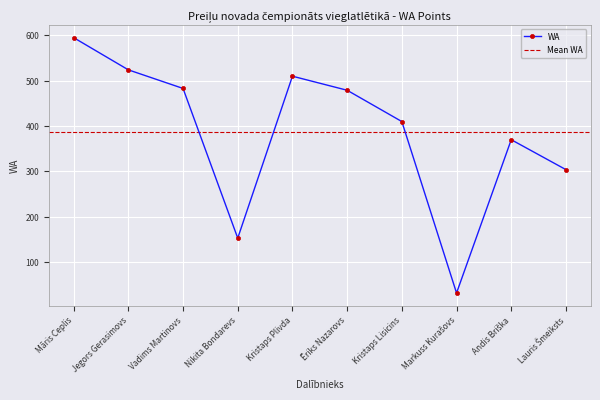

What position from the left is Jegors Gerasimovs?

2